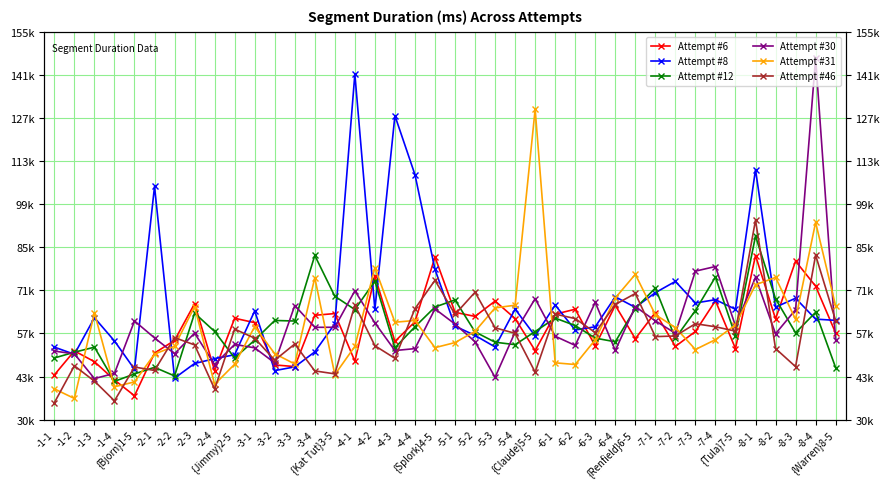

How many distinct data groups are displayed?

6